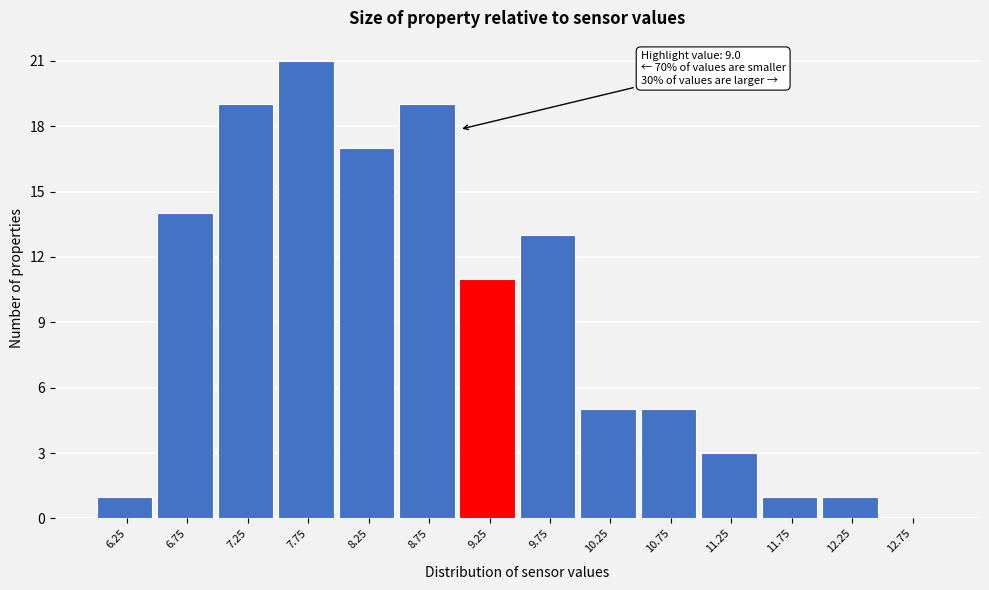

Over which range of the x-axis is the bar tallest?

7.5 to 8.0